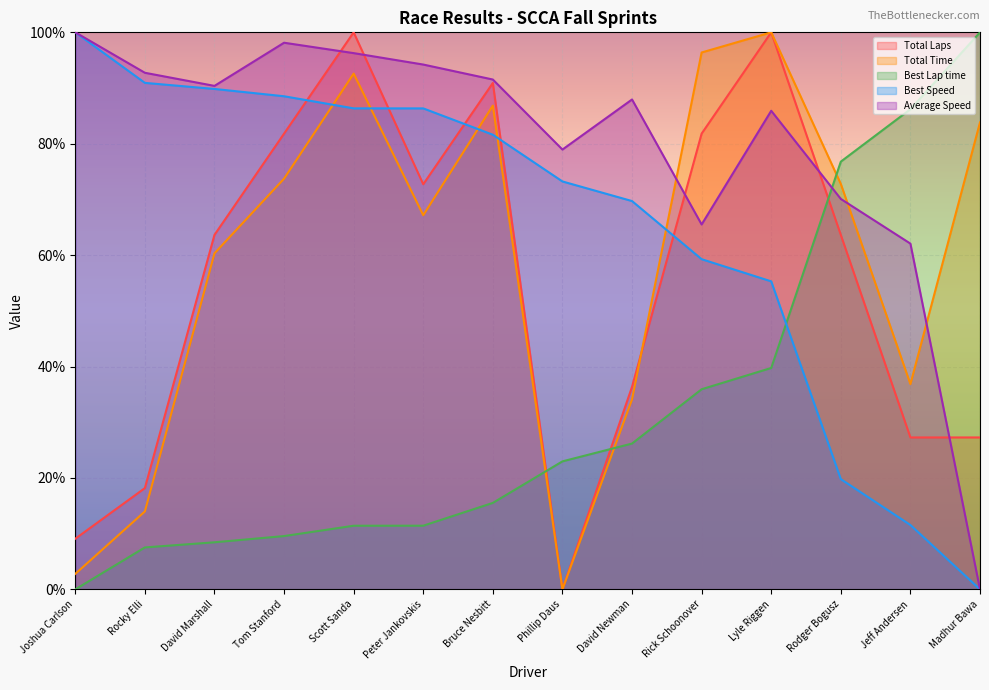

What is the difference between the highest and lowest values at Madhur Bawa?

100.0